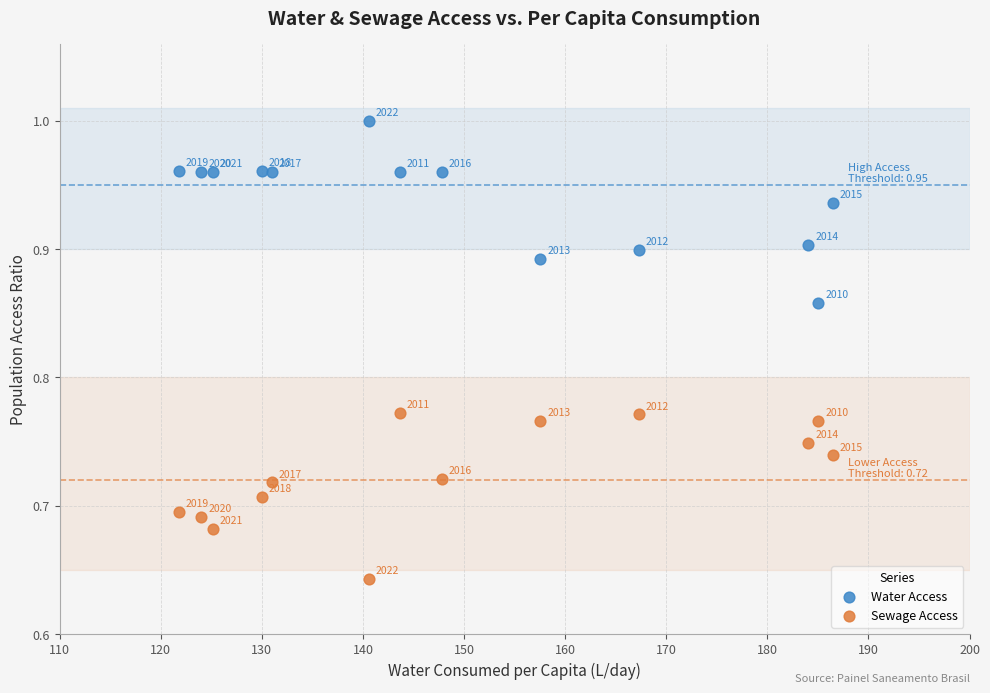

Which series contains the lowest Y value?

Sewage Access